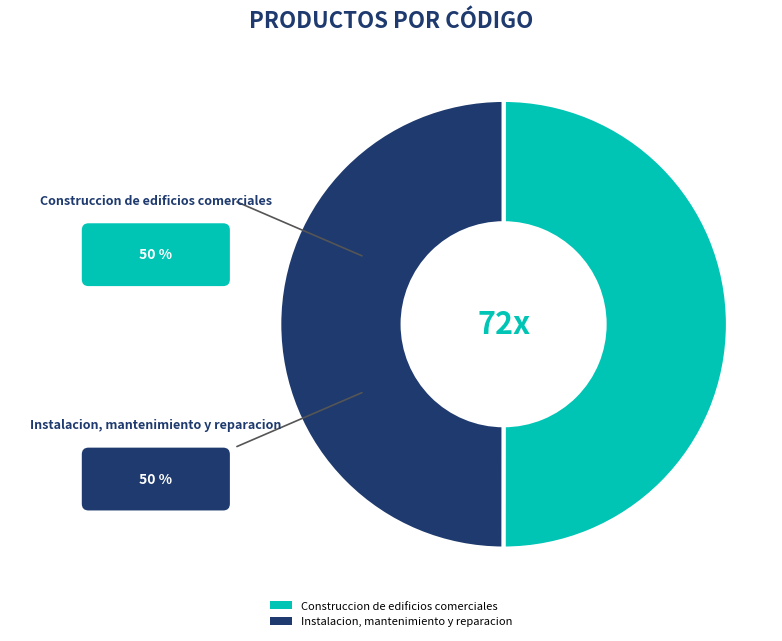

Do Instalacion, mantenimiento y reparacion and Construccion de edificios comerciales together represent more than half of the pie?

Yes